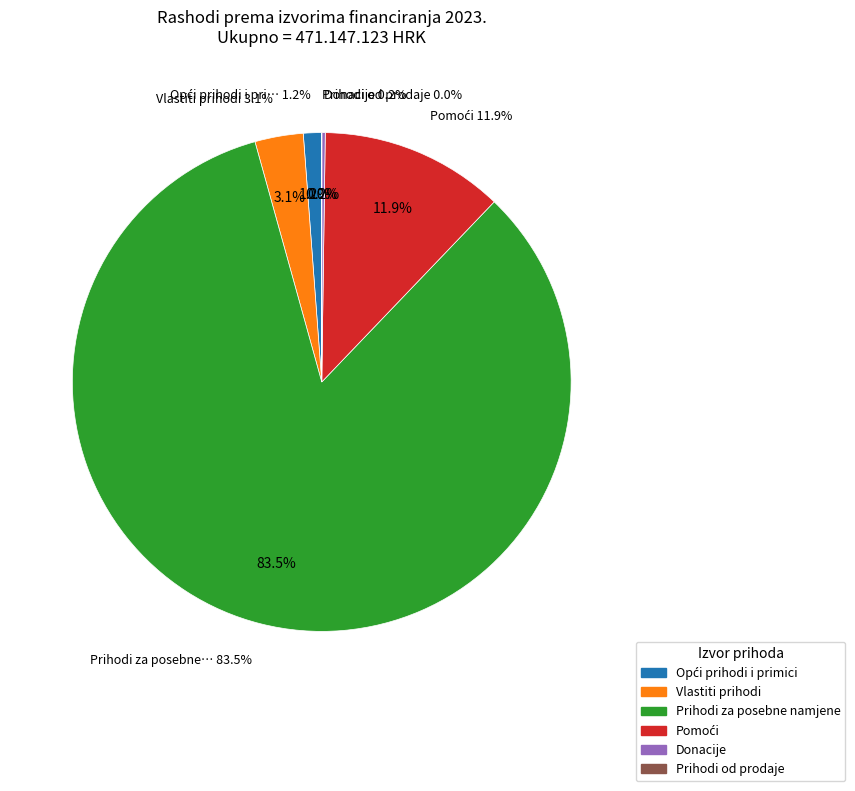

To the nearest percent, what percentage of the pie is Pomoći?

12%